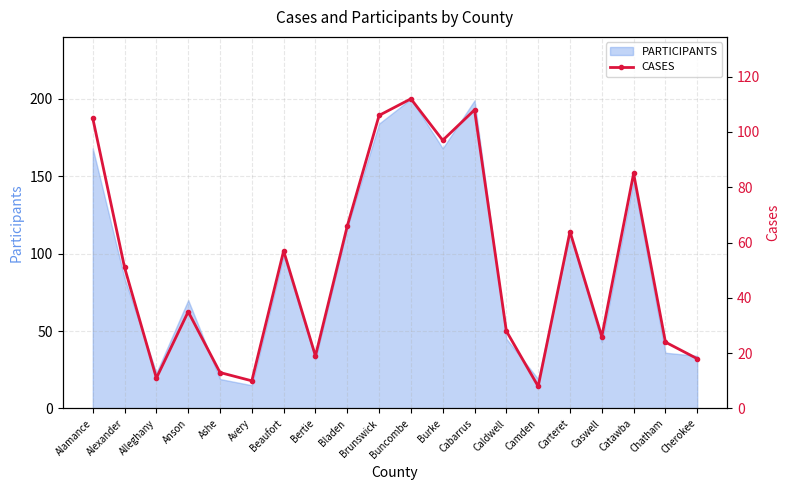

Approximately how many times larger is the value at Caswell compared to Bertie?

1.4